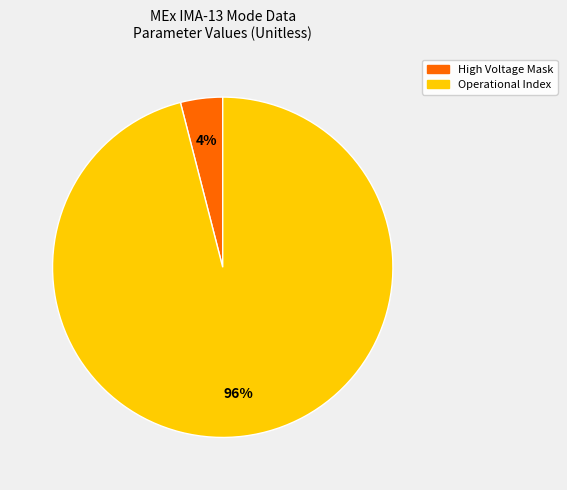

How many segments does this pie chart have?

2